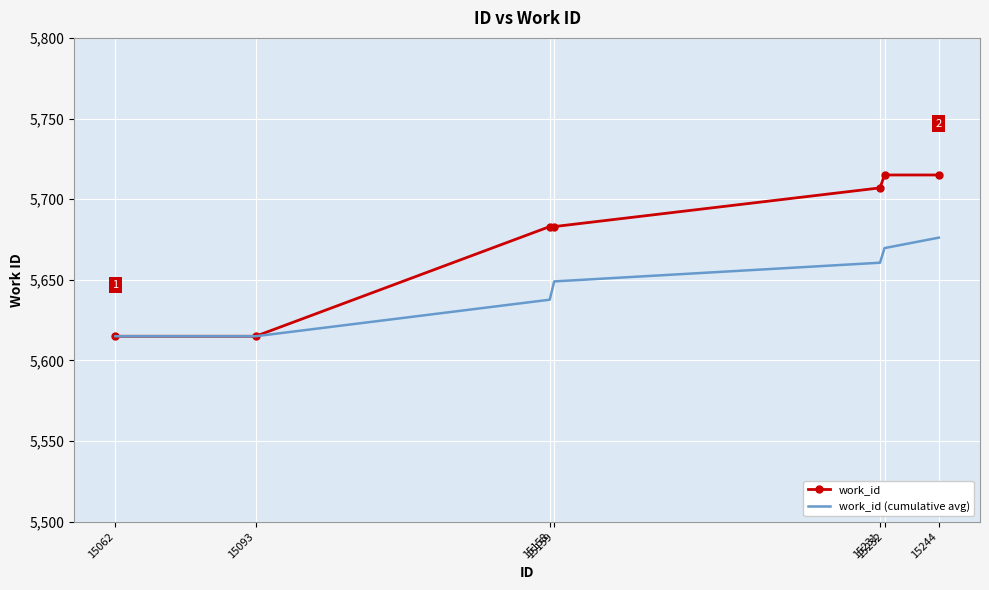

What is the total value across all series at 15232?

11384.7